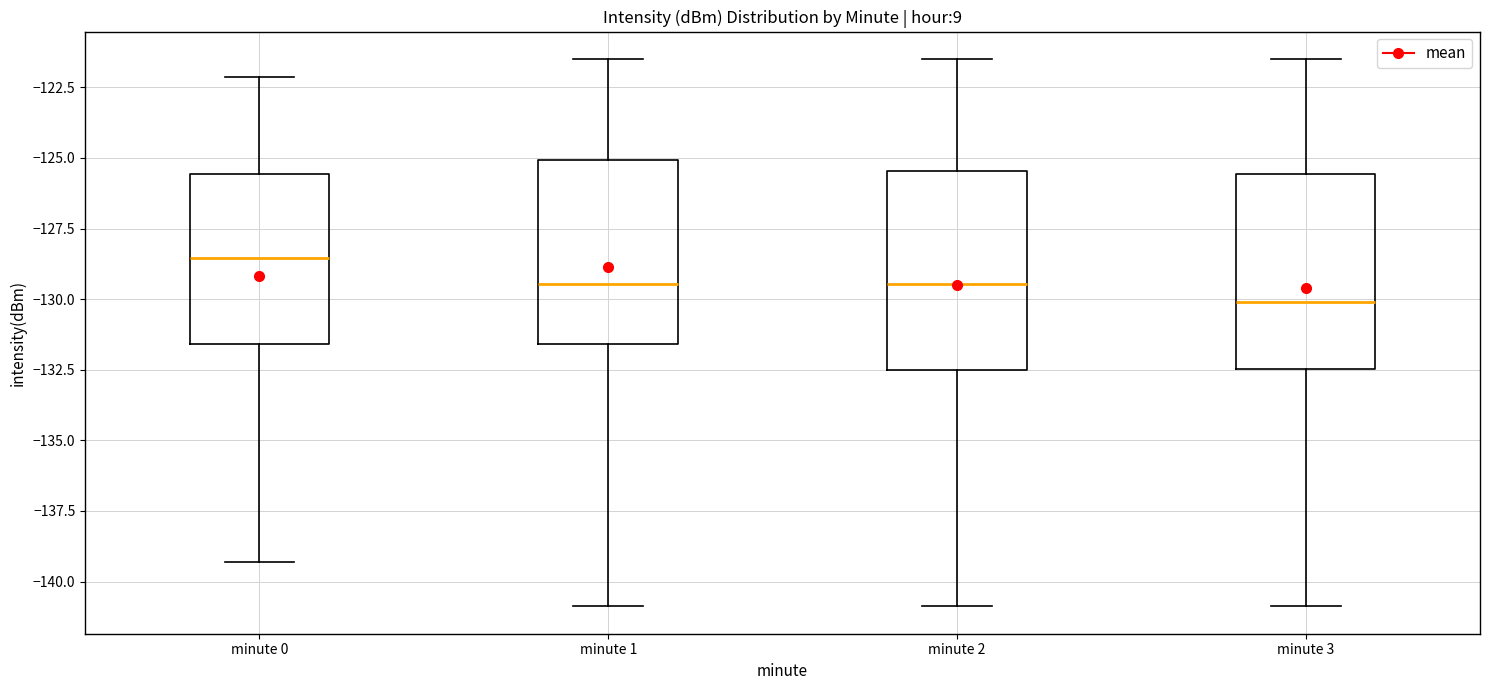

Reading left to right, read every box against the y-axis: the position of its median line, the range the box covers, and the ends of its whiskers. The values are not printed on the chart, so give them approximately, as read against the axis.

minute 0: median -128.5, box -131.5 to -125.5, whiskers -139.5 to -122.0
minute 1: median -129.5, box -131.5 to -125.0, whiskers -141.0 to -121.5
minute 2: median -129.5, box -132.5 to -125.5, whiskers -141.0 to -121.5
minute 3: median -130.0, box -132.5 to -125.5, whiskers -141.0 to -121.5